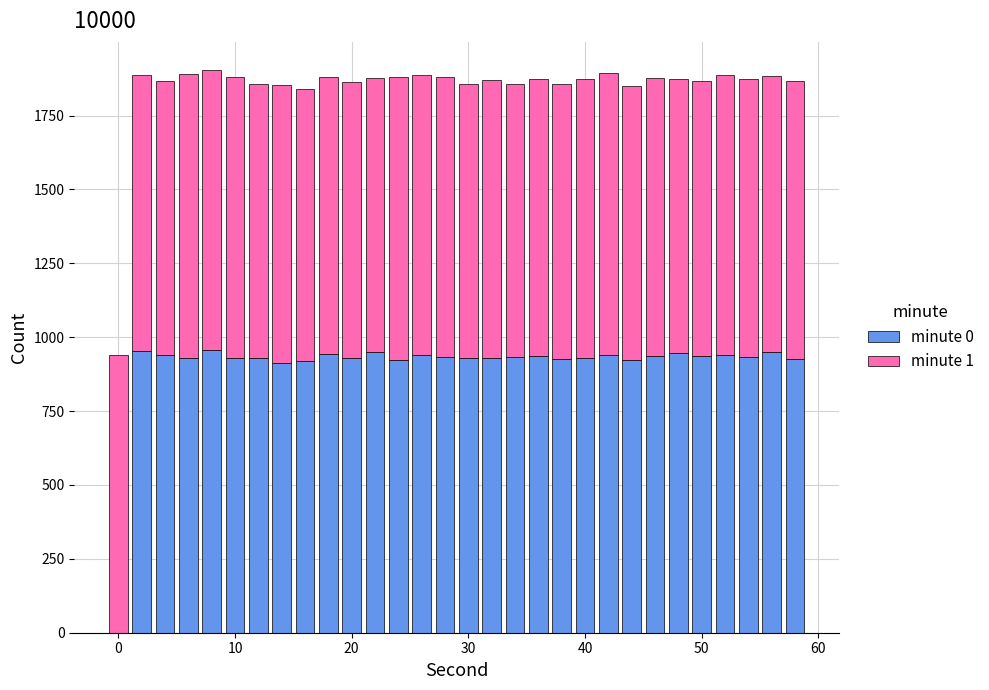

What is the sum of all minute 0 values?

27103.3